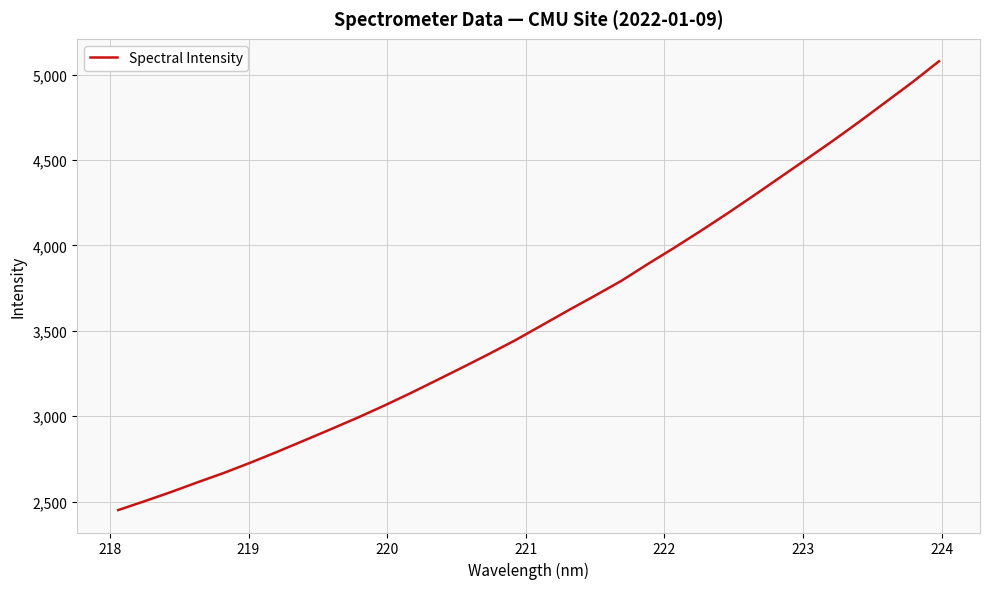

What is the greatest value displayed?

5079.0